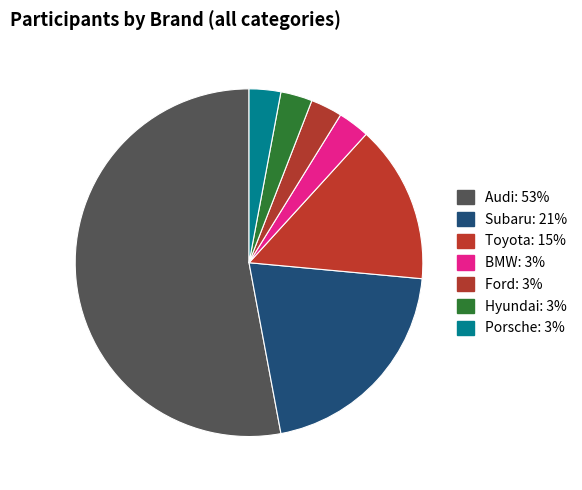

What percentage is the Porsche slice, to the nearest percent?

3%